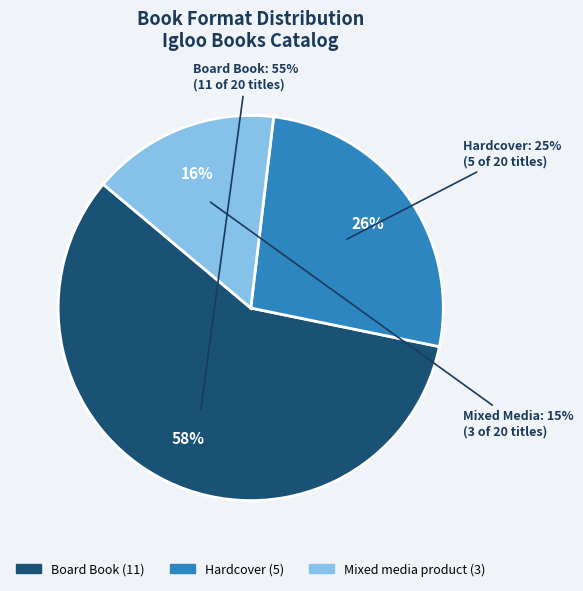

What percentage is the Board Book slice, to the nearest percent?

58%